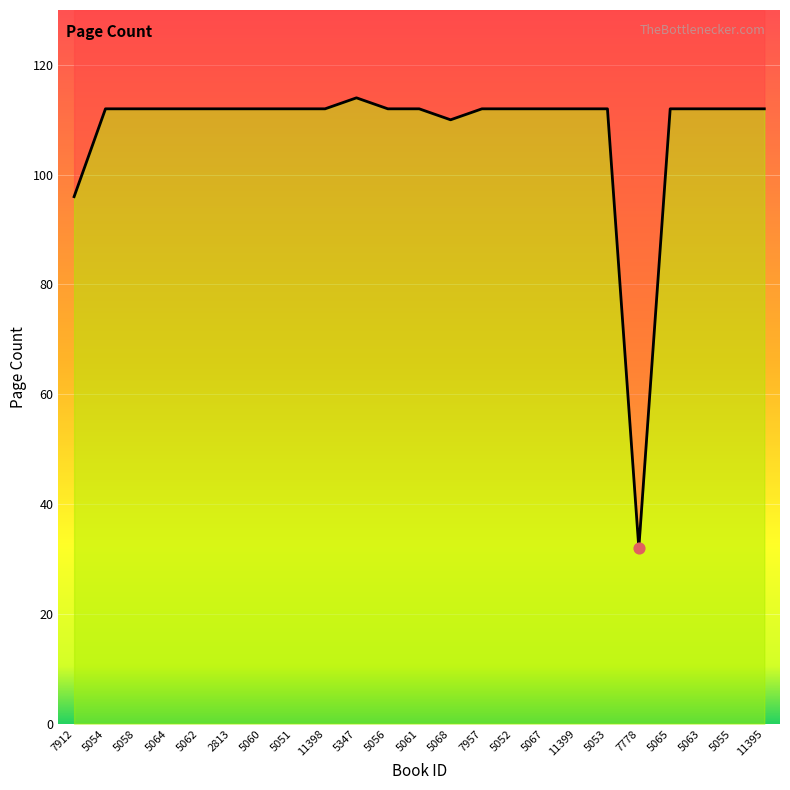

Which has a higher value, 5052 or 5063?

5052